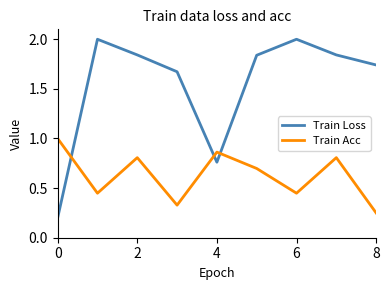

What is the maximum value for Train Loss?

2.0